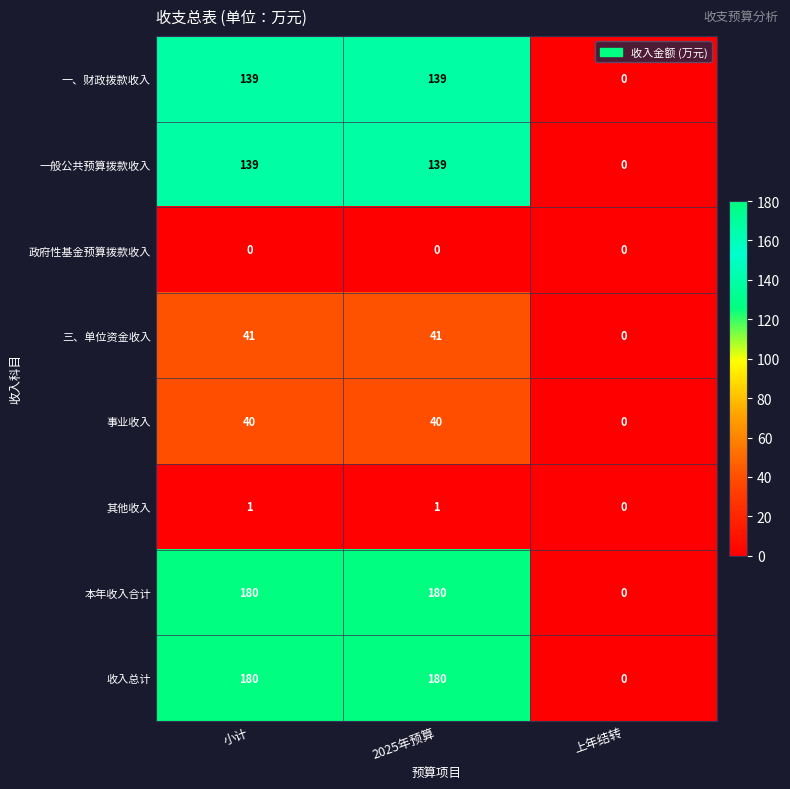

True or false: 事业收入 has a value of 61 at 小计.

False